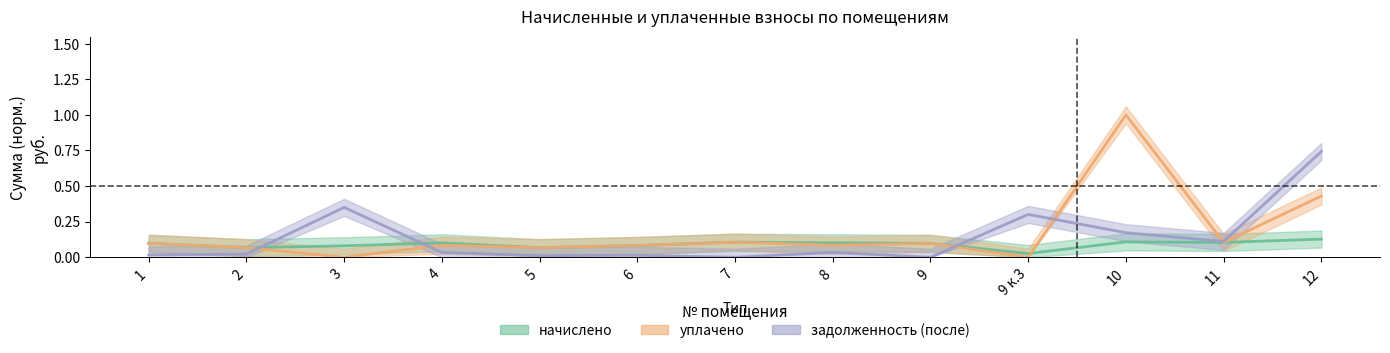

The value of задолженность (после) at 3 is 0.5. True or false?

False